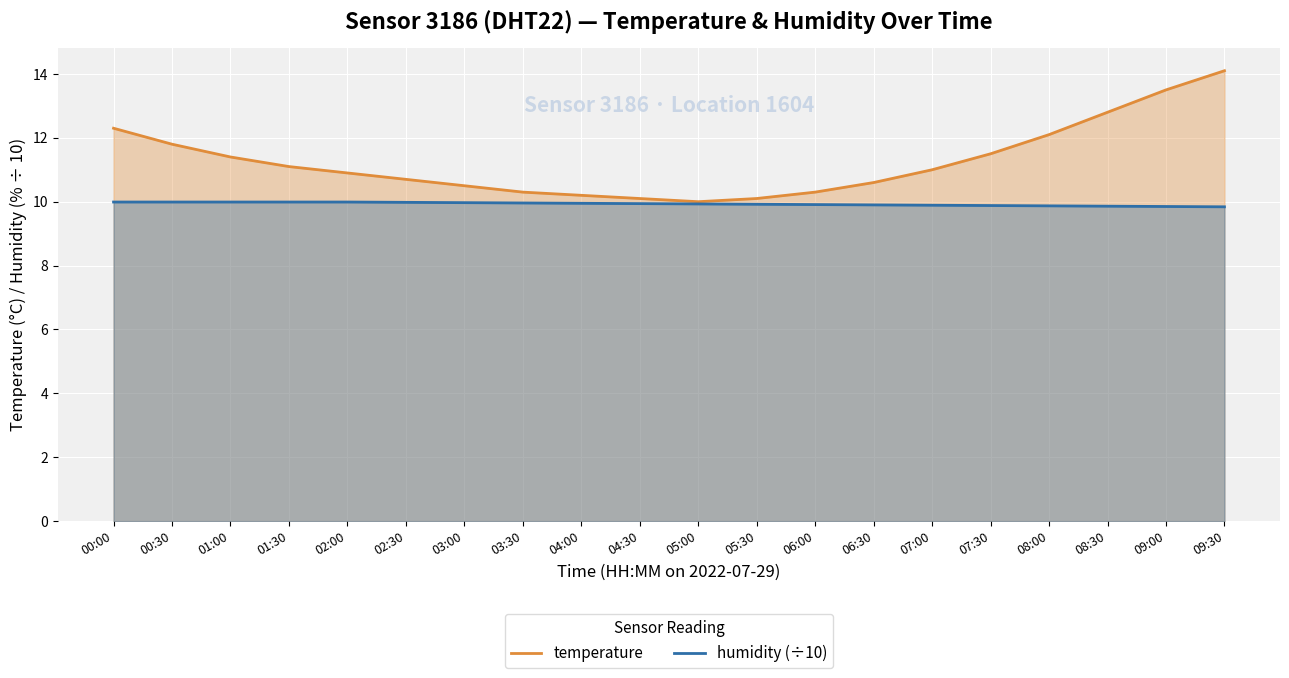

At 00:00, list the series in order from largest to smallest.

temperature, humidity (÷10)